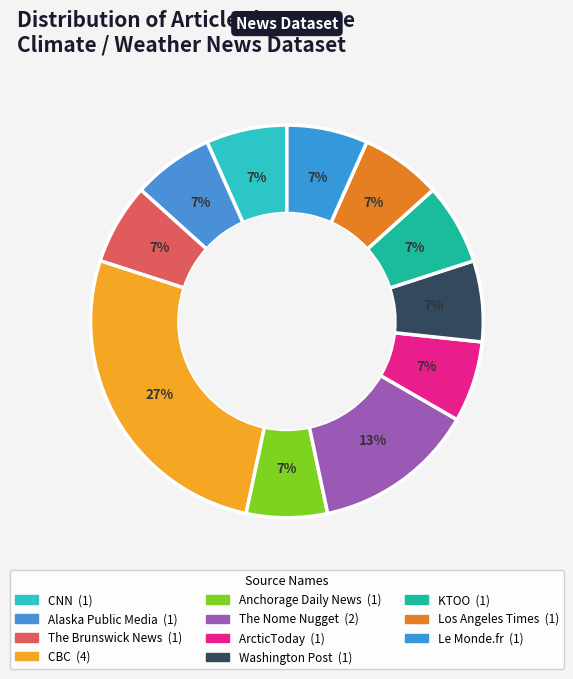

Rank the categories by value from lowest to highest.

CNN, Alaska Public Media, The Brunswick News, Anchorage Daily News, ArcticToday, Washington Post, KTOO, Los Angeles Times, Le Monde.fr, The Nome Nugget, CBC